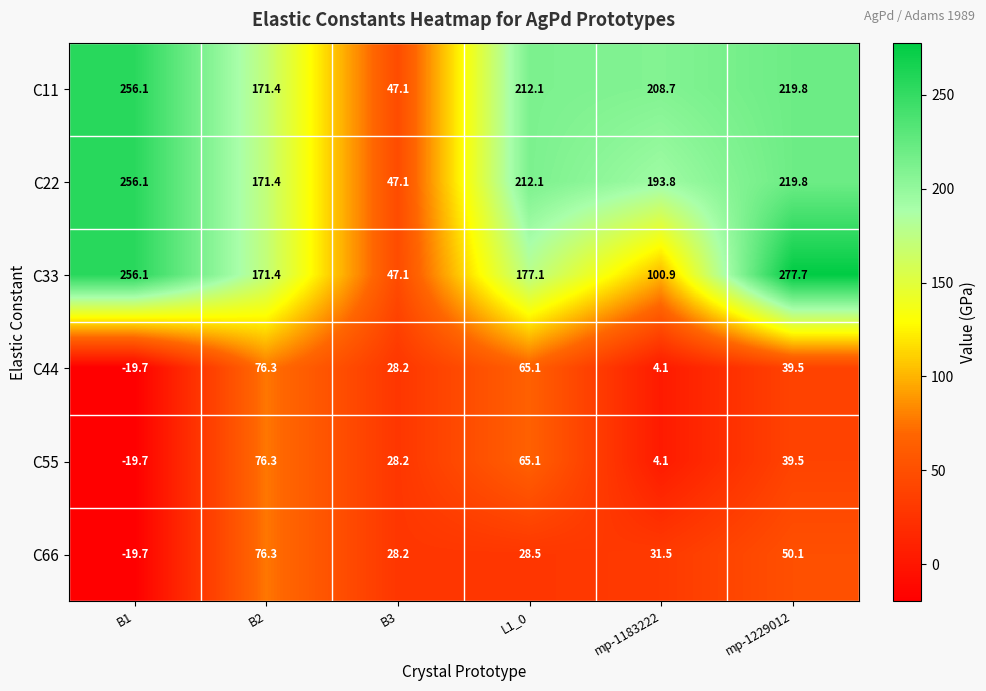

At which category is the sum across all series the highest?

mp-1229012